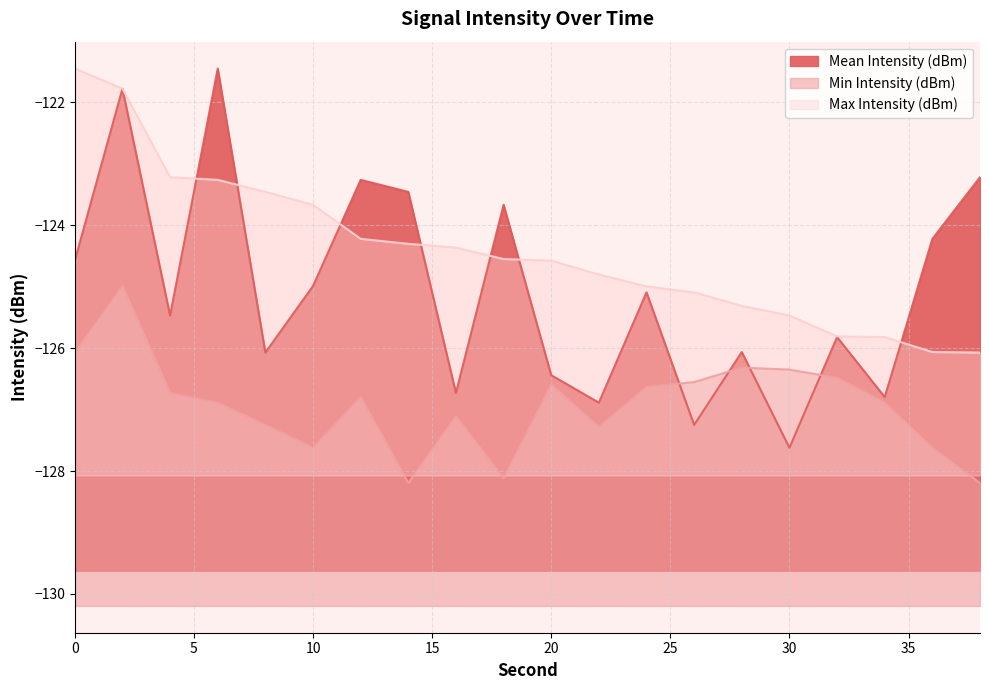

Which series has the largest range (max minus min)?

Mean Intensity (dBm)